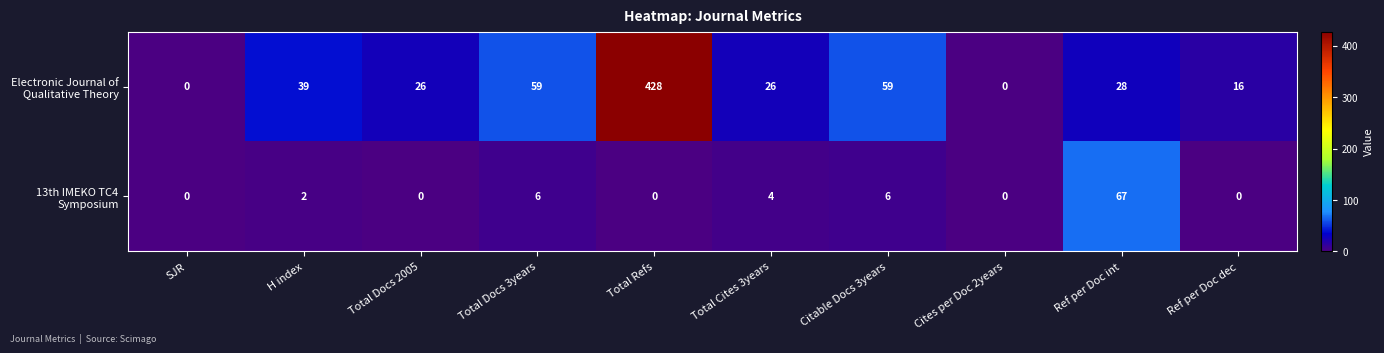

What is the greatest value displayed?

428